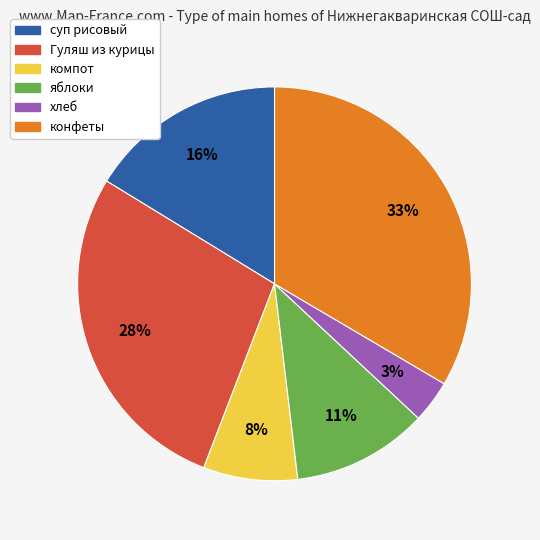

Do Гуляш из курицы and яблоки together represent more than half of the pie?

No